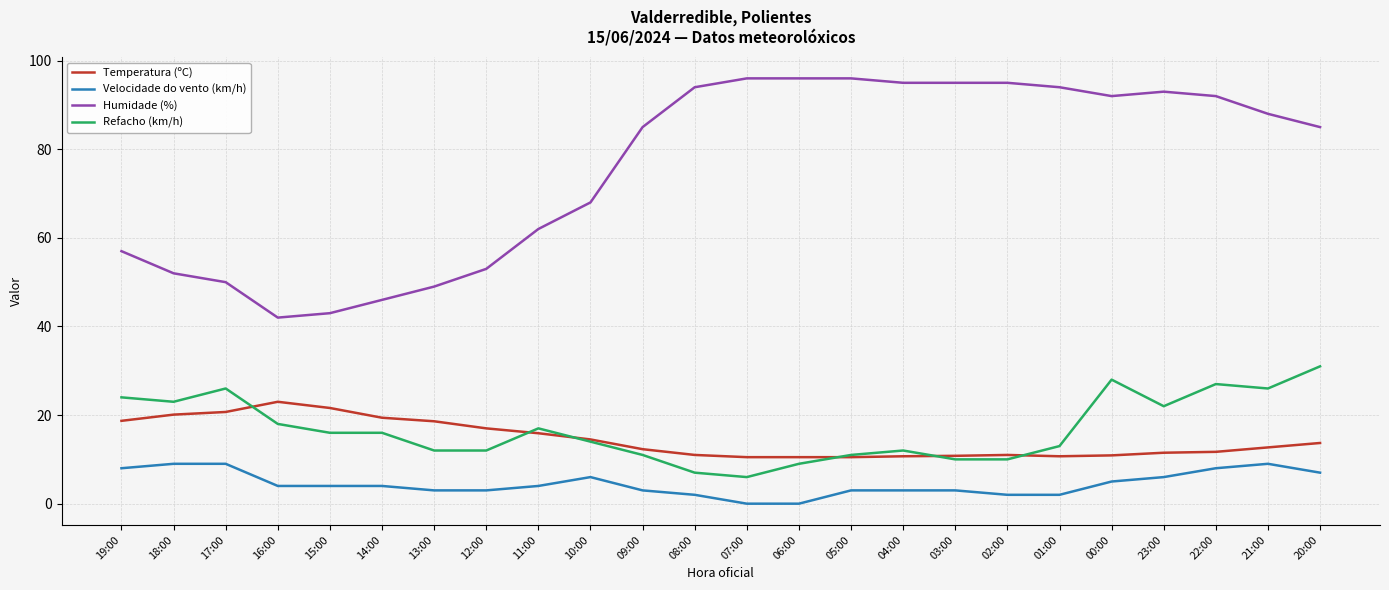

What is the highest value of the Humidade (%) series?

96.0